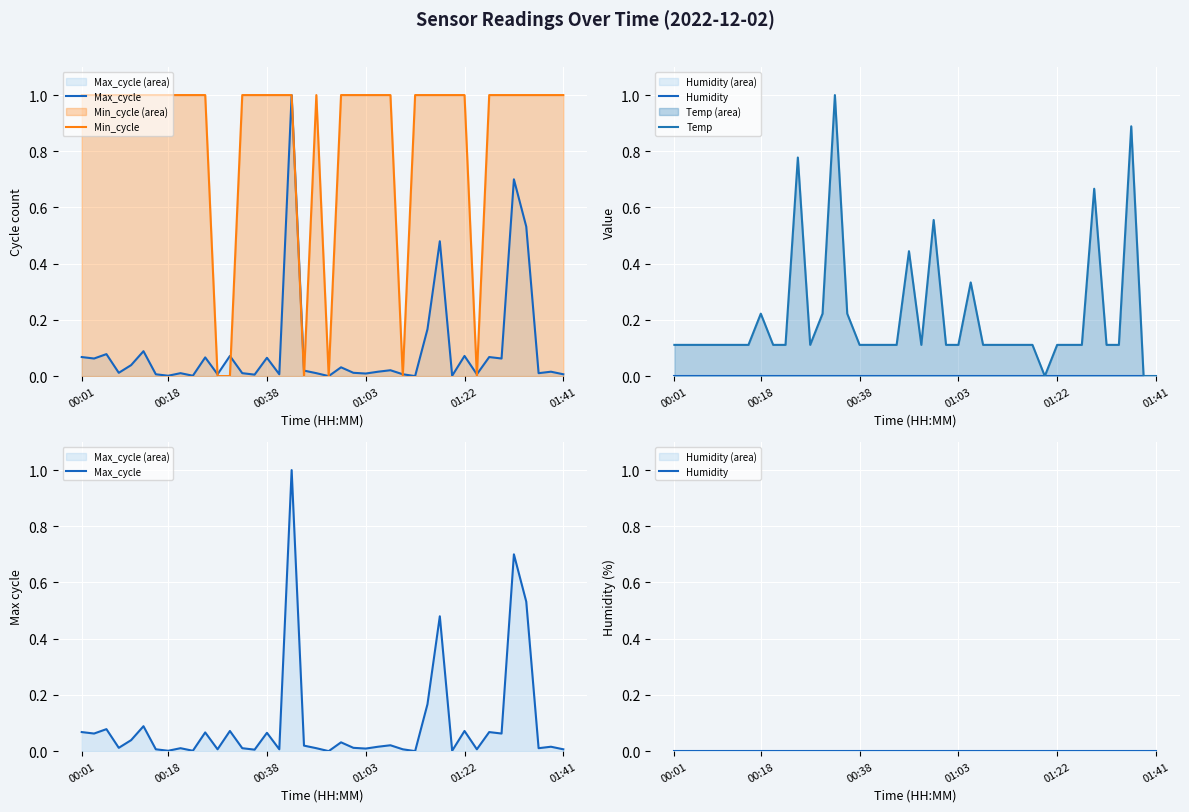

True or false: Humidity has more than 2 points higher than both neighbors.

False